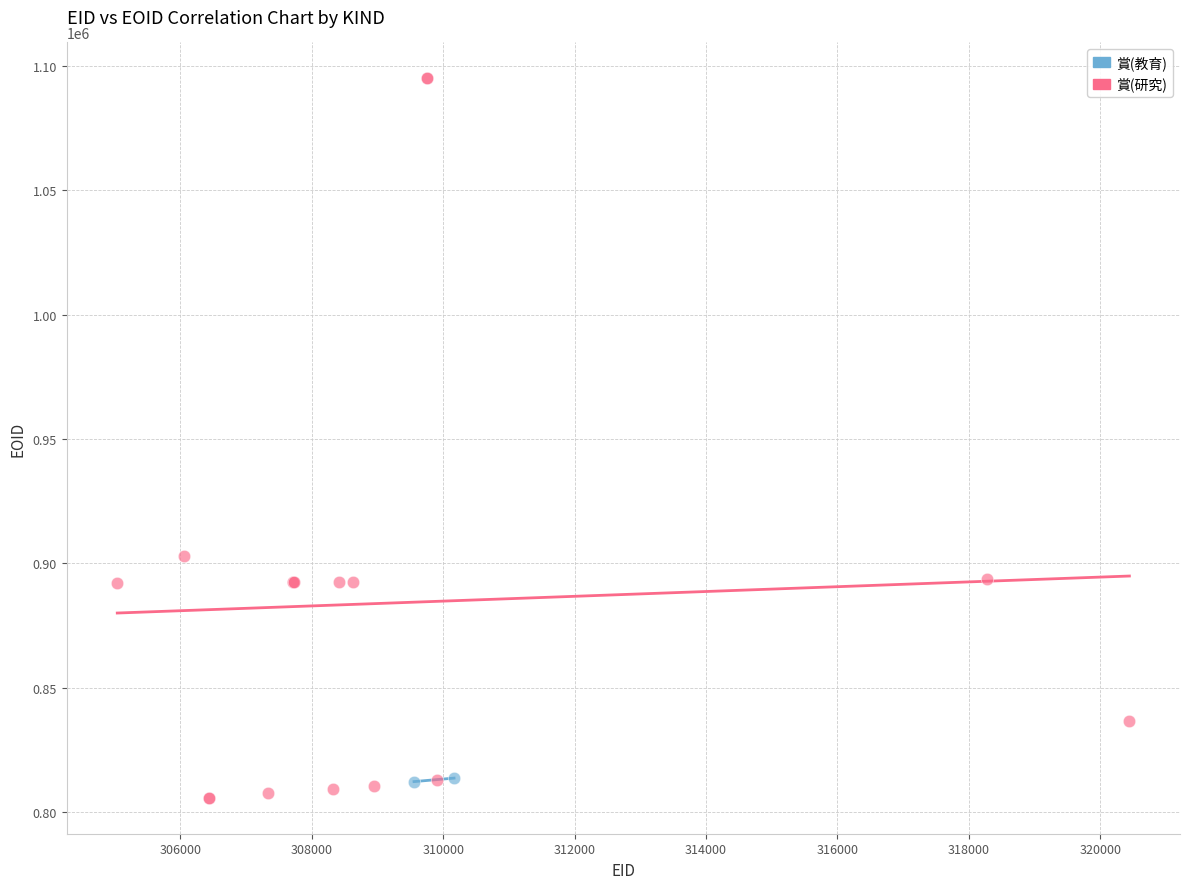

What are all the series names shown in the legend?

賞(教育), 賞(研究)